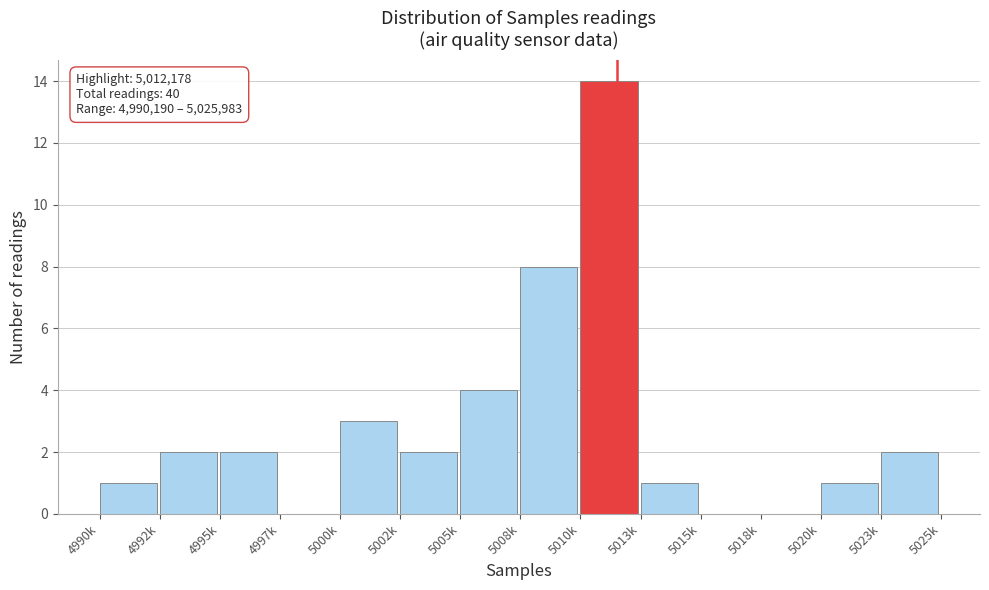

Reading right to left, what are all the values shown in this chart?

5023k=2	5020k=1	5018k=0	5015k=0	5013k=1	5010k=14	5008k=8	5005k=4	5002k=2	5000k=3	4997k=0	4995k=2	4992k=2	4990k=1